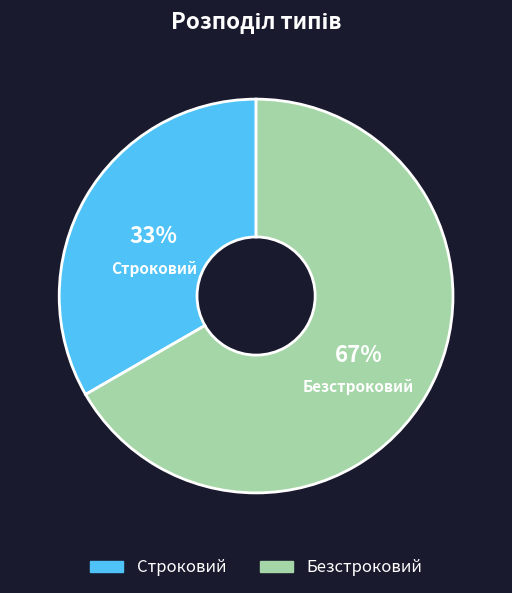

Does Строковий account for over 50% of the chart?

No